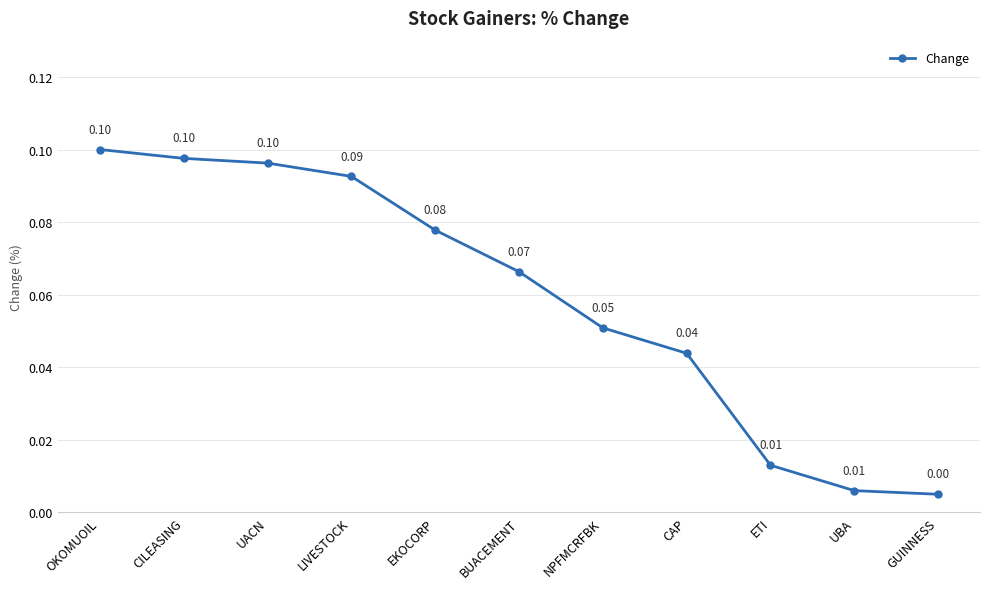

What is the average value?

0.1